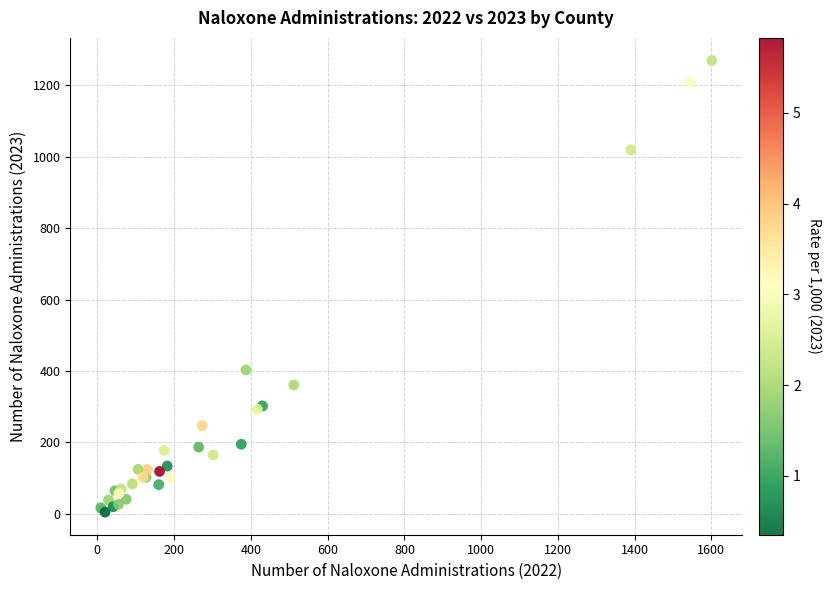

What Y value in the scatter plot is closest to 637?

403